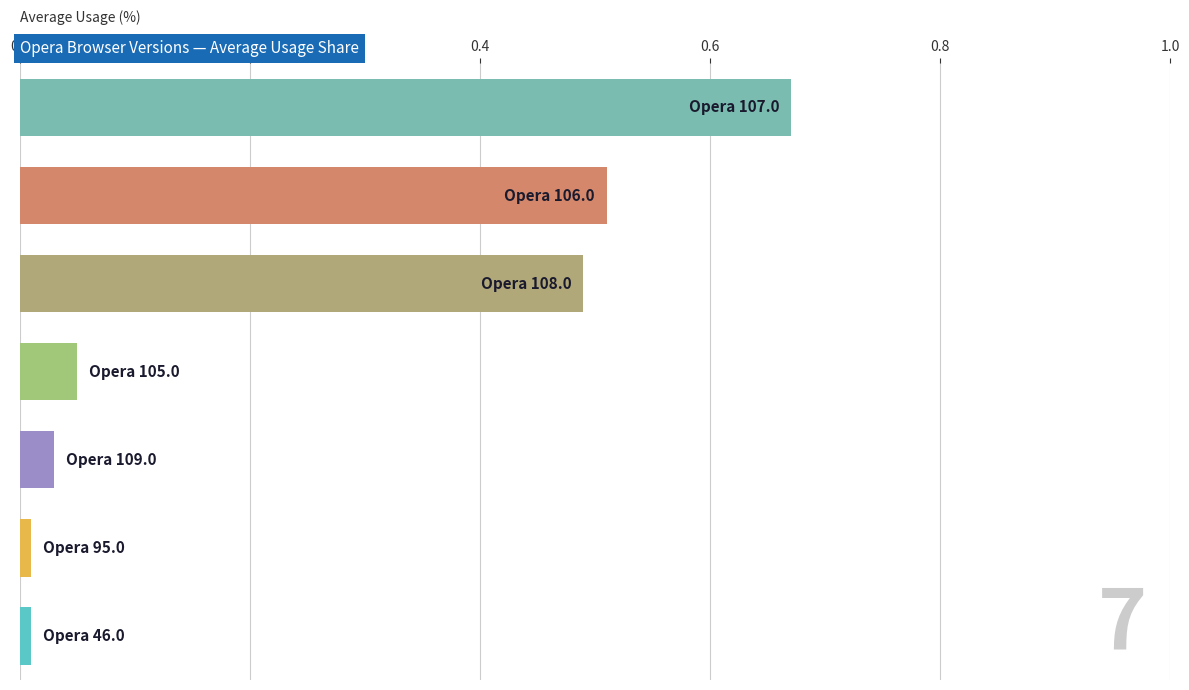

What is the average value?

0.3